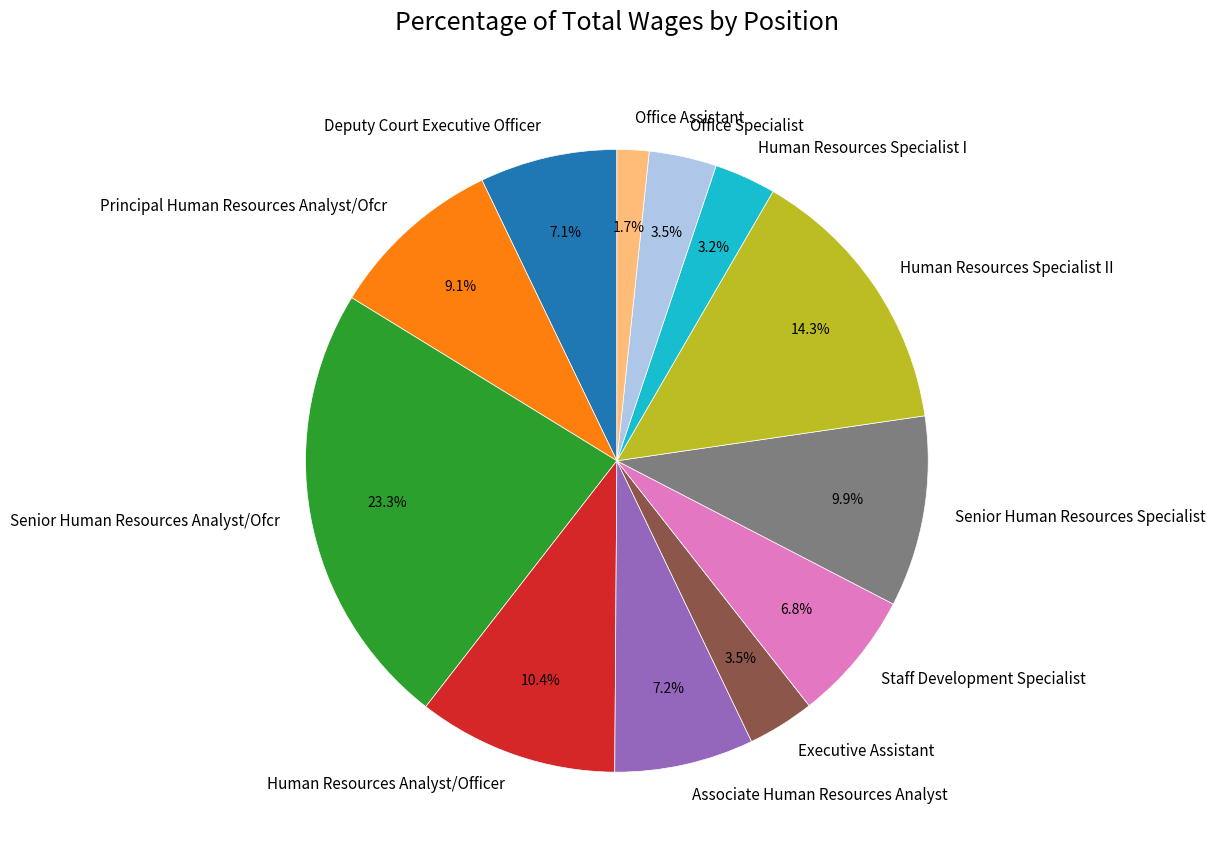

Is there any slice that represents more than half of the pie?

No